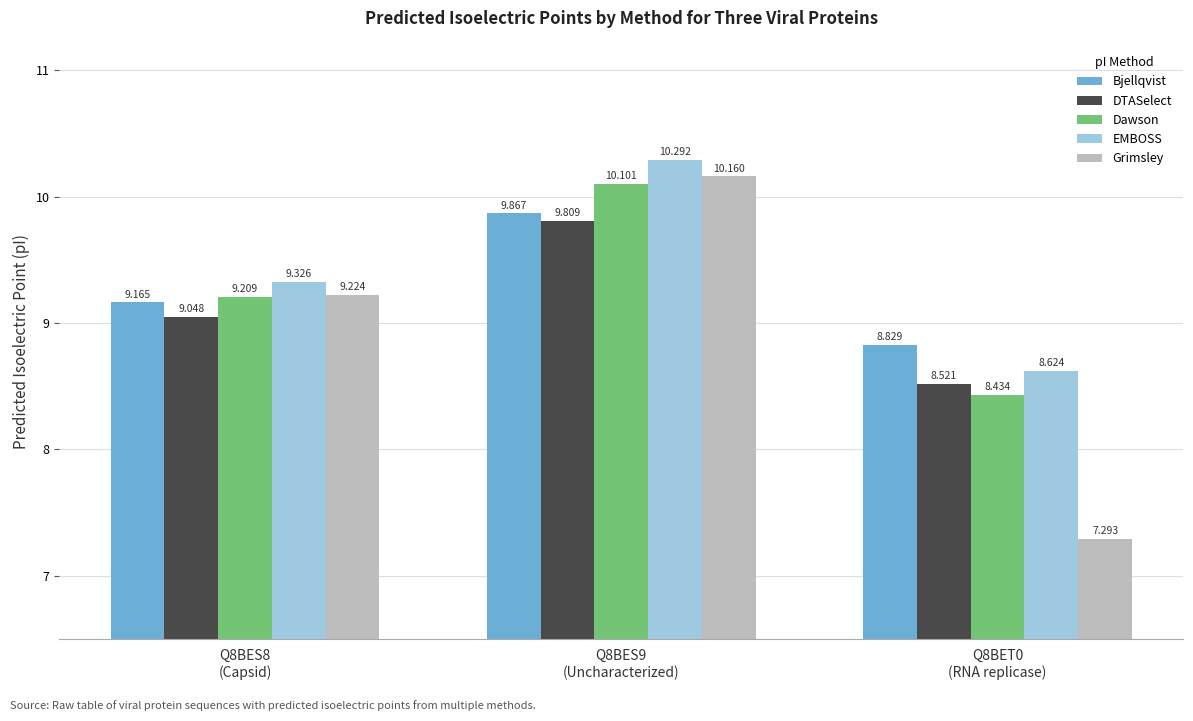

What is the label of the 2nd bar from the left?

Q8BES9
(Uncharacterized)